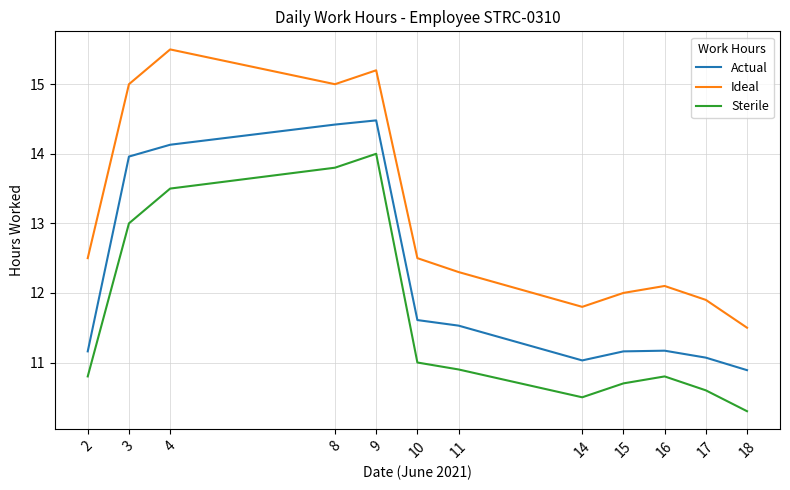

Rank the series at 16 from highest to lowest value.

Ideal, Actual, Sterile